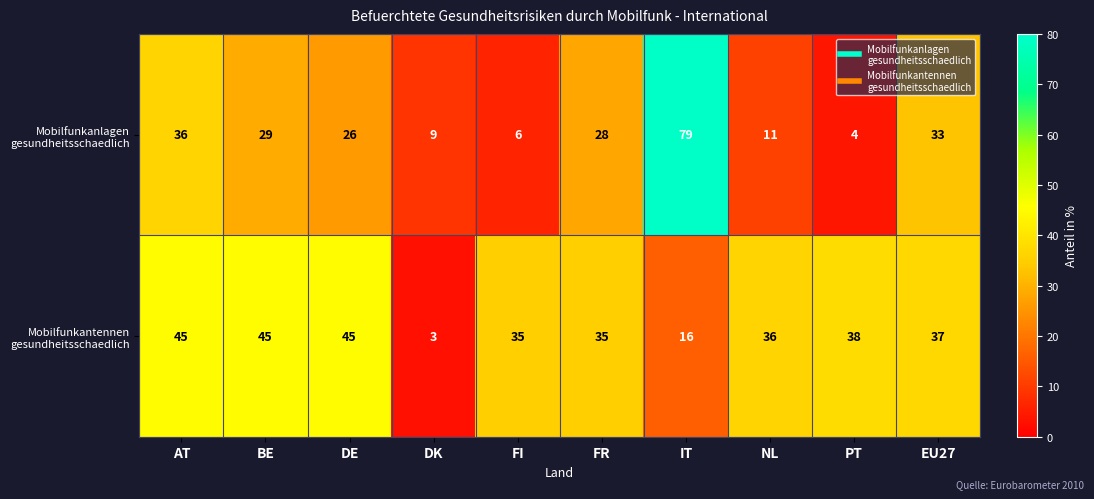

What is the smallest value displayed?

3